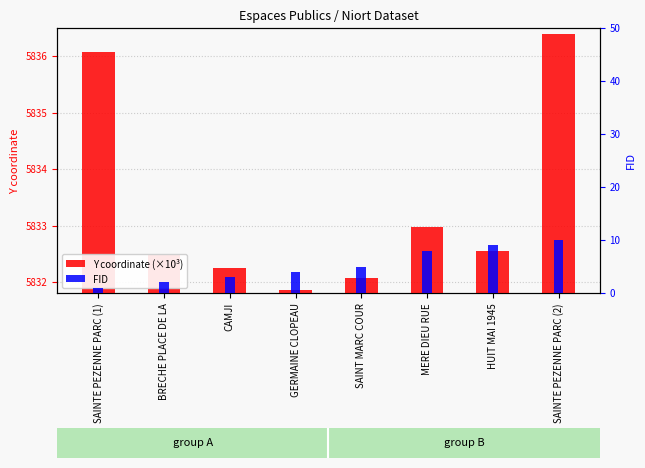

What is the spread (max minus min) of values at BRECHE PLACE DE LA?

5830.5